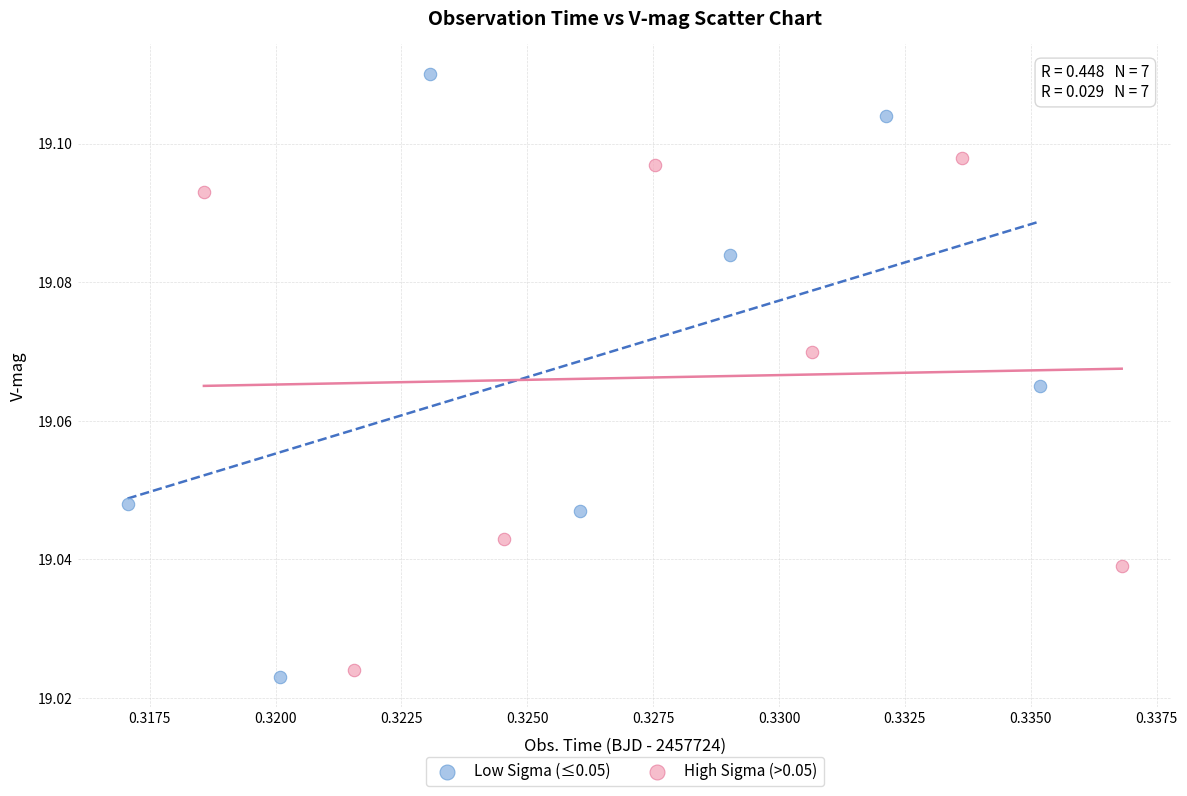

Which series has the widest spread of Y values?

Low Sigma (≤0.05)